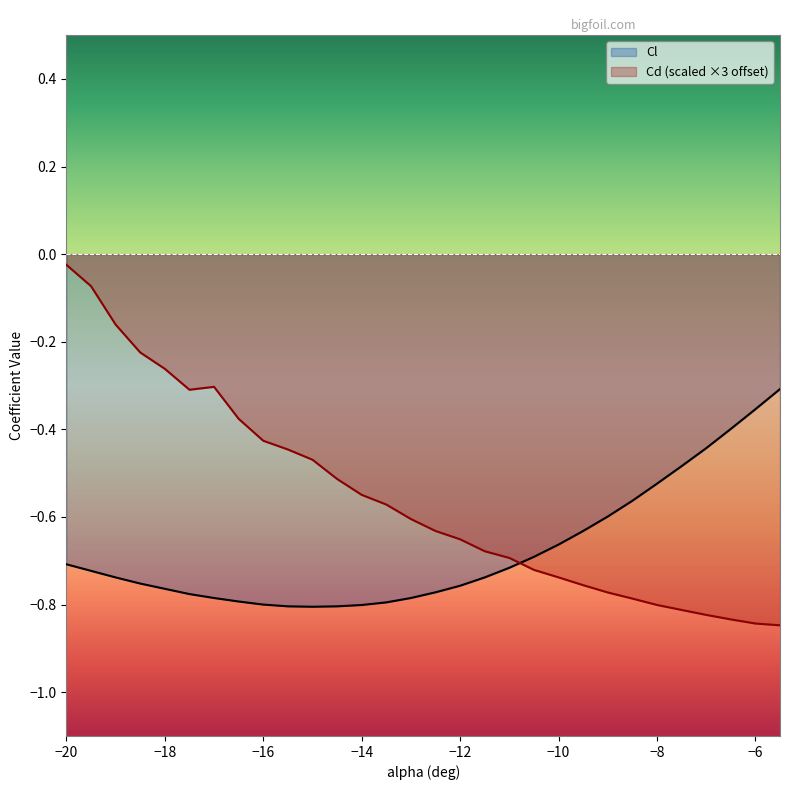

What is the sum of the Cl values at -19.5 and -11?

-1.4